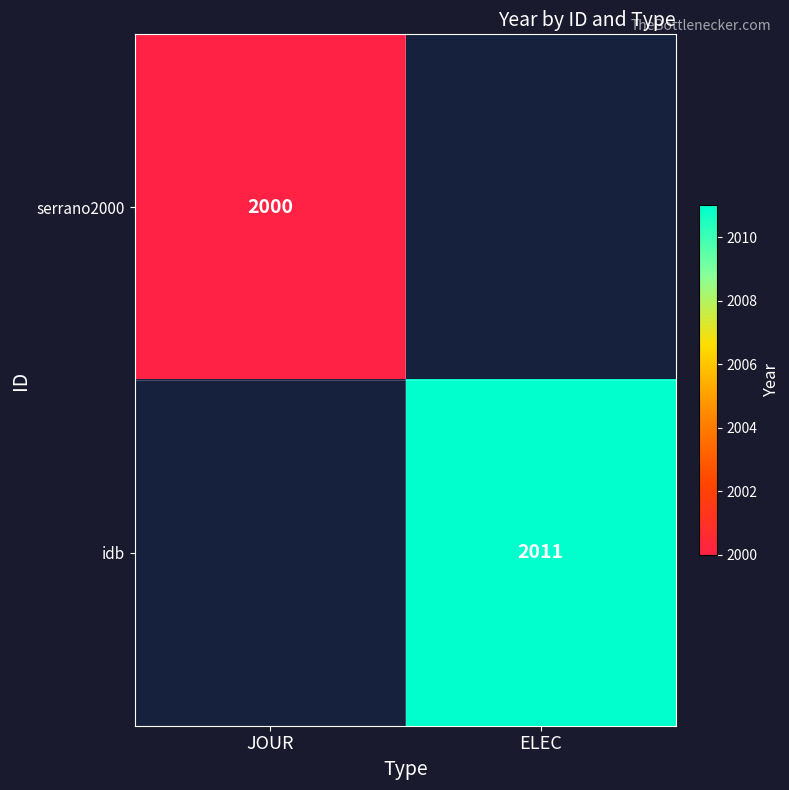

The serrano2000 series shows 2000 at JOUR. True or false?

True